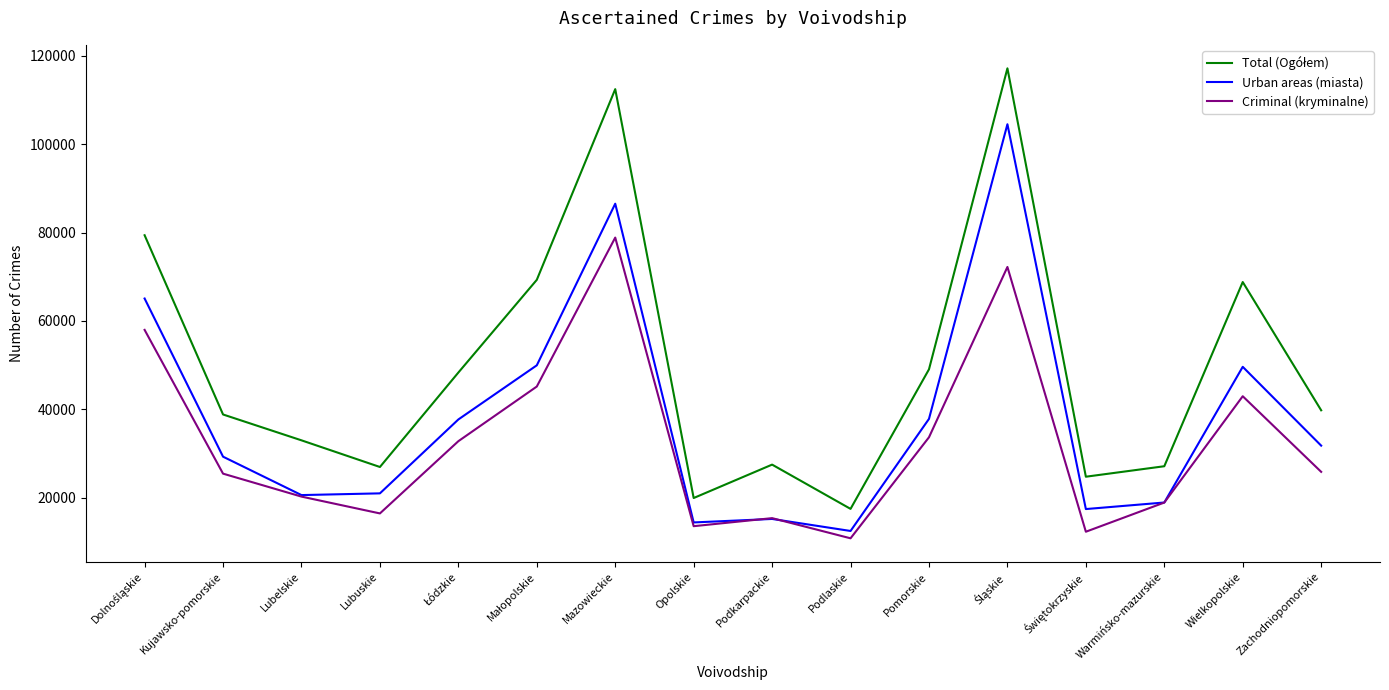

Is it true that Criminal (kryminalne) equals 13553 at Opolskie?

True